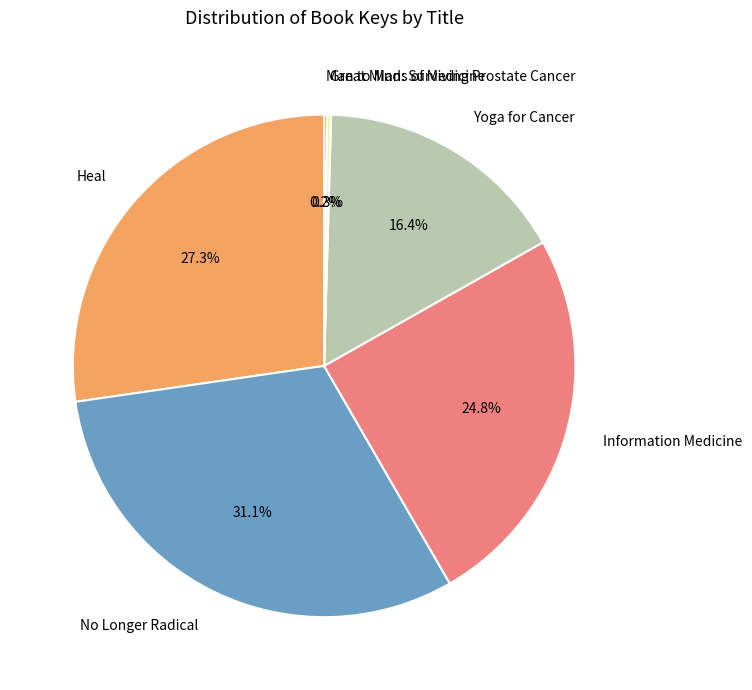

What percentage do Yoga for Cancer and Information Medicine together represent?

41.2%